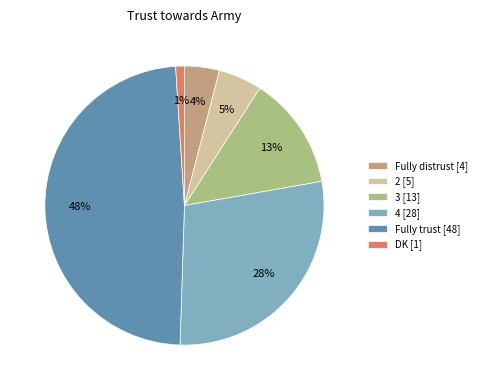

How many slices are in this pie chart?

6